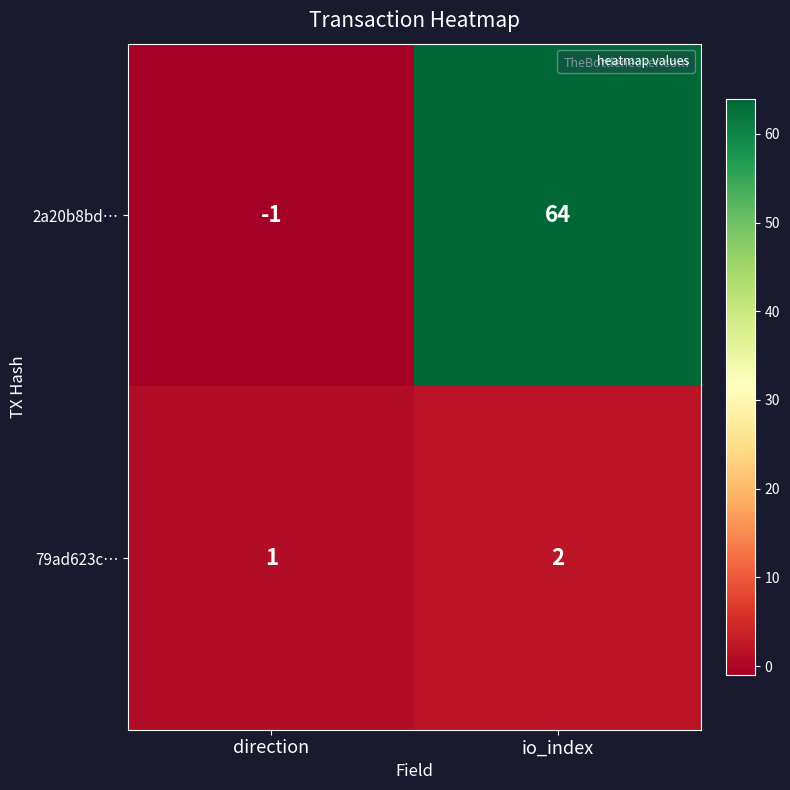

At which category is the sum across all series the highest?

io_index